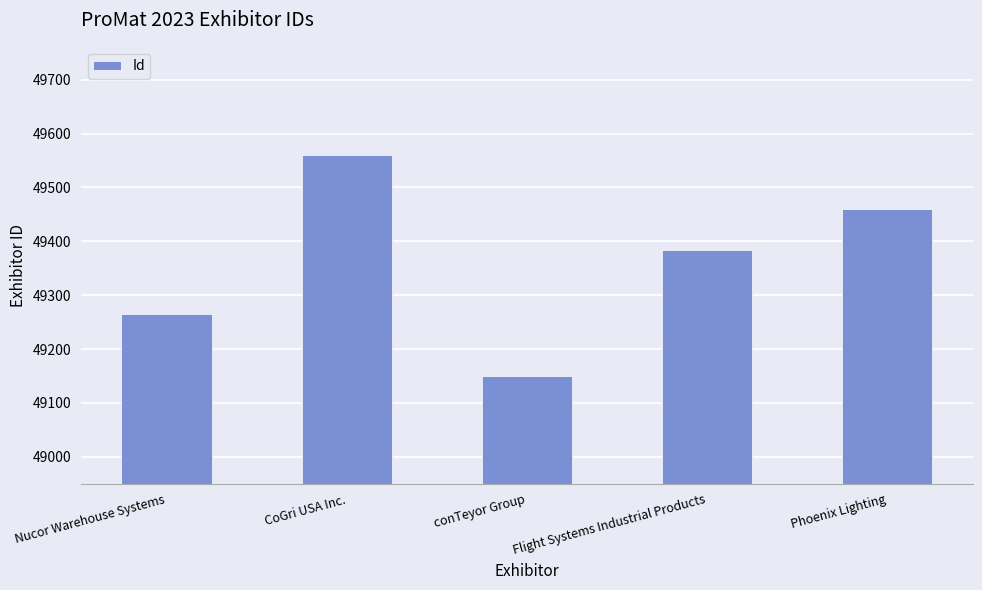

The value at Phoenix Lighting is 18590. True or false?

False